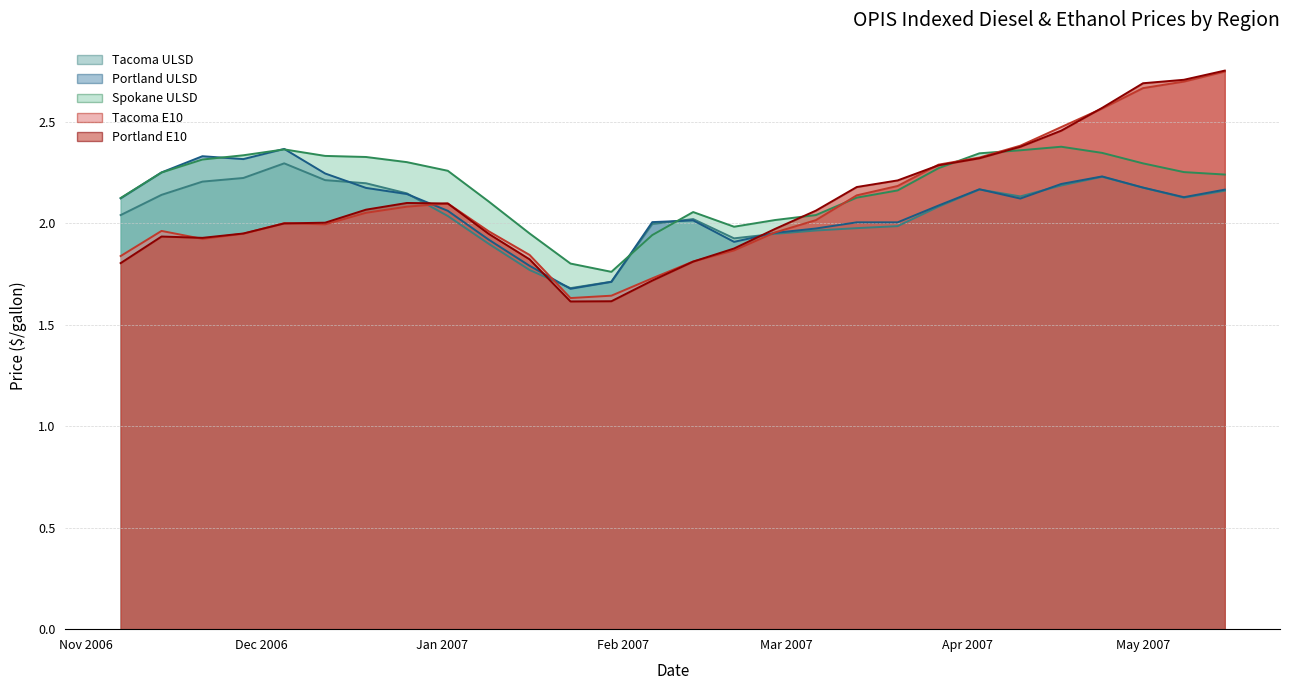

How many intersections are there between Tacoma E10 and Spokane ULSD?

3